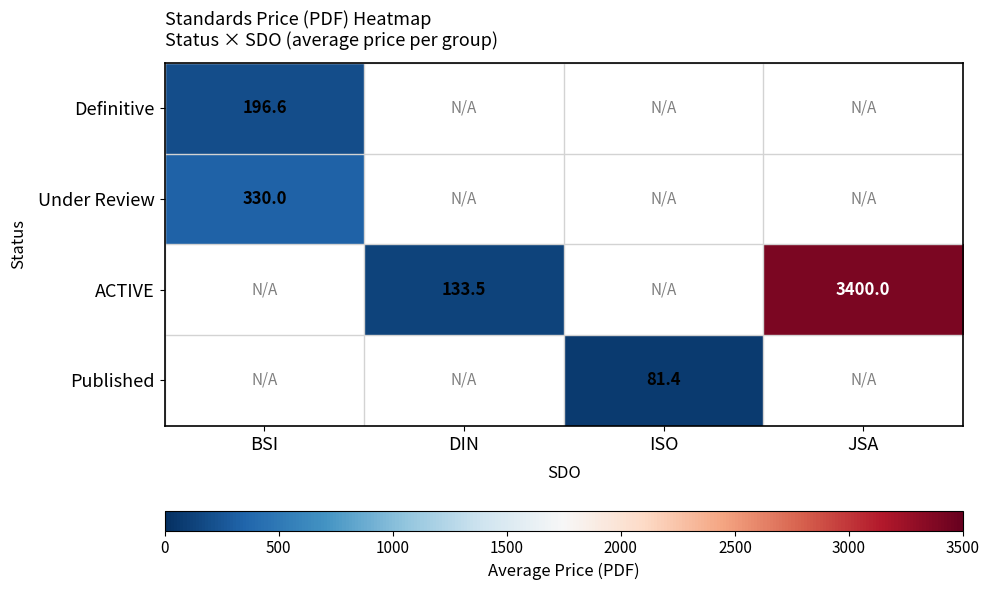

The value of ACTIVE at DIN is 133.5. True or false?

True